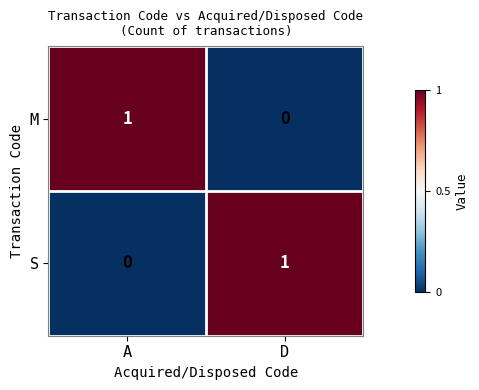

Is it true that M equals 1 at A?

True